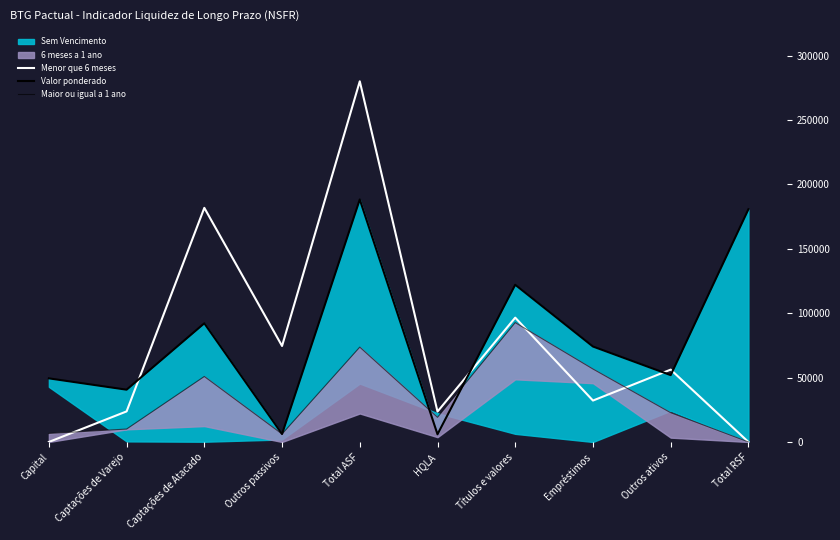

In Maior ou igual a 1 ano, how many points are lower than both neighbors (excluding endpoints)?

2